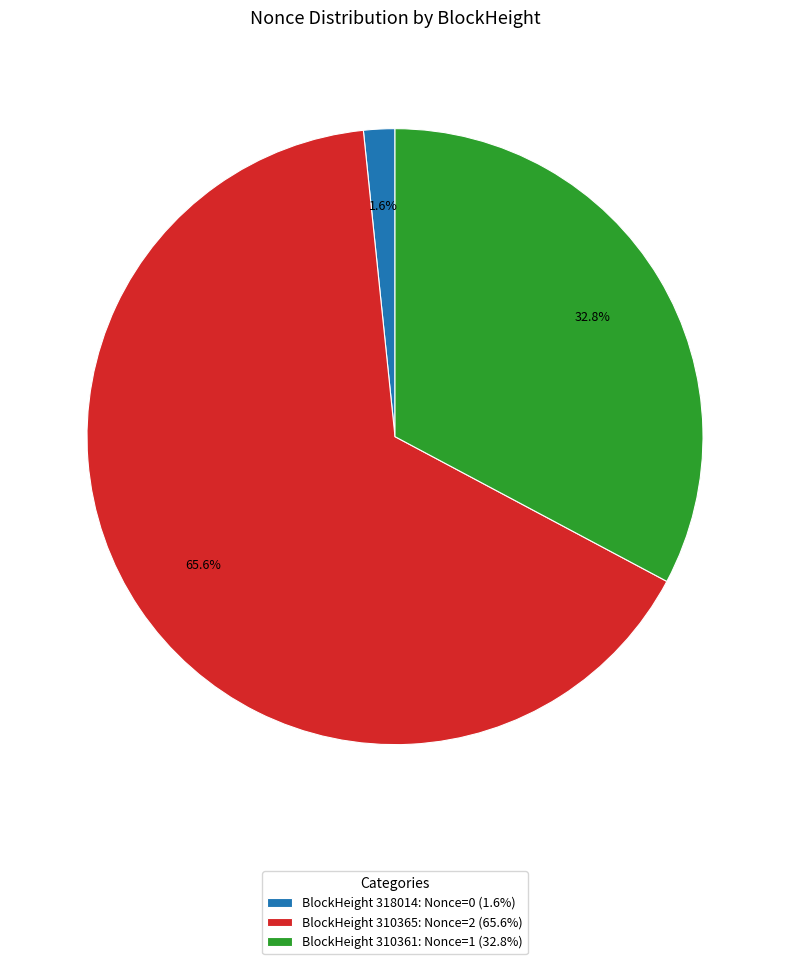

How much of the chart is everything except BlockHeight 310365: Nonce=2 (65.6%)?

34.4%